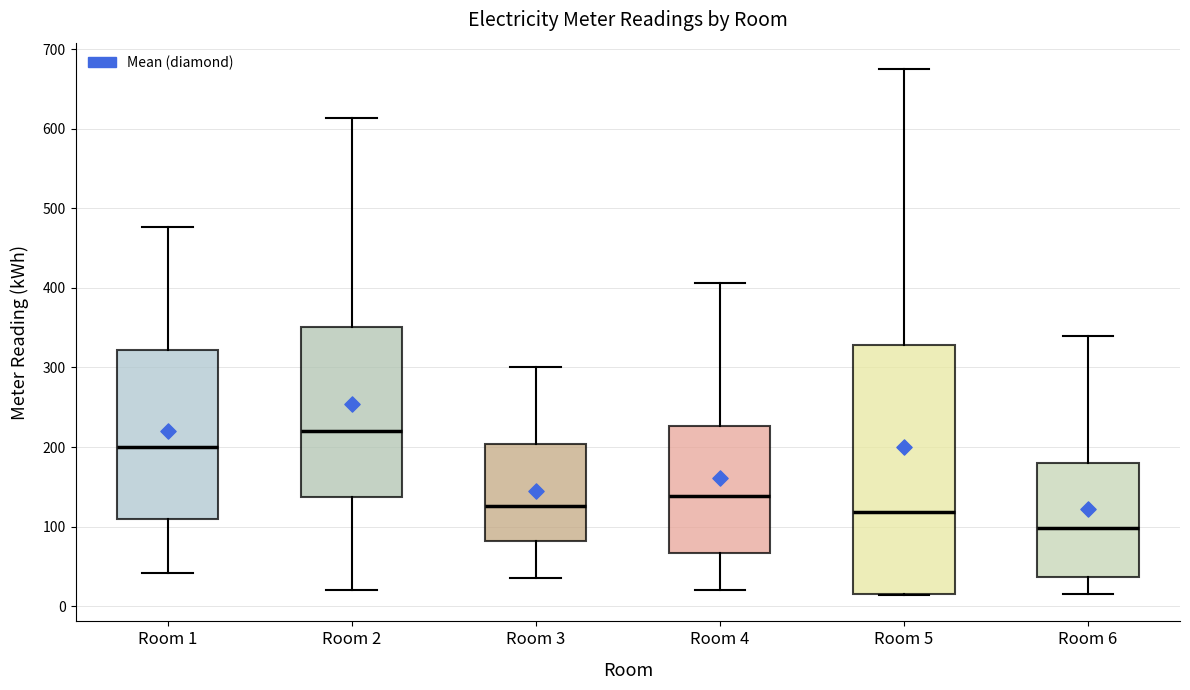

Which box is the tallest, from its lower edge to its upper edge?

Room 5